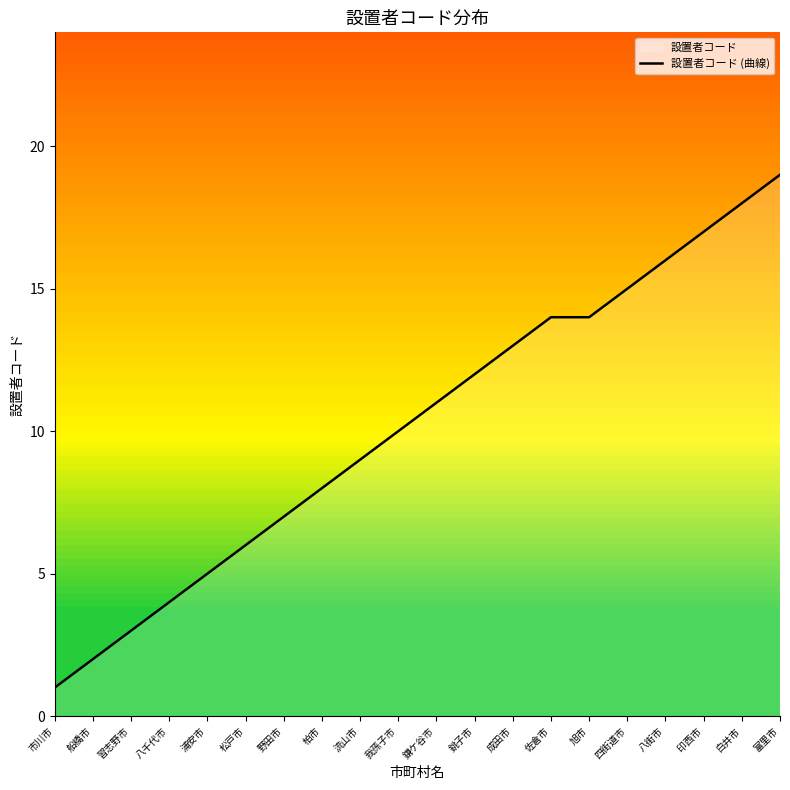

The chart shows a value of 3 at 習志野市. True or false?

True